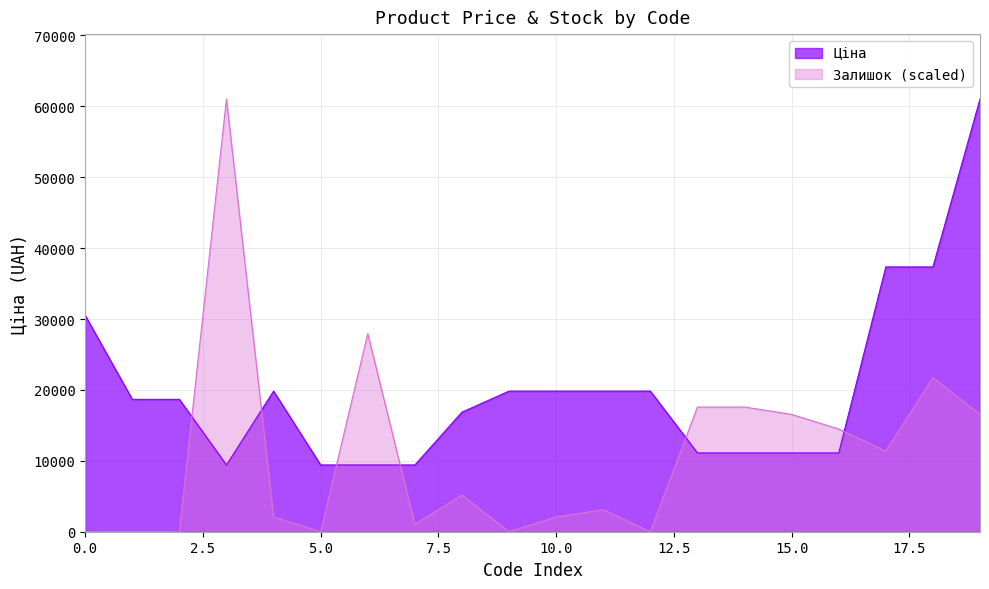

What is the difference between the highest and lowest values at 285652233?

25965.5